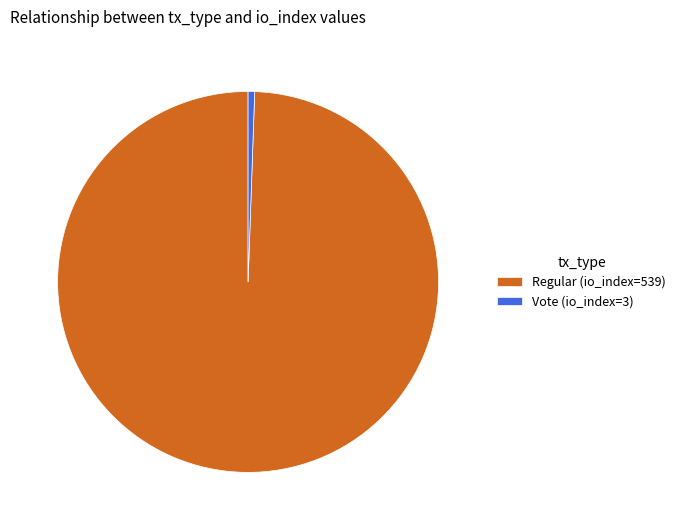

The Regular (io_index=539) slice represents 93% of the pie. True or false?

False